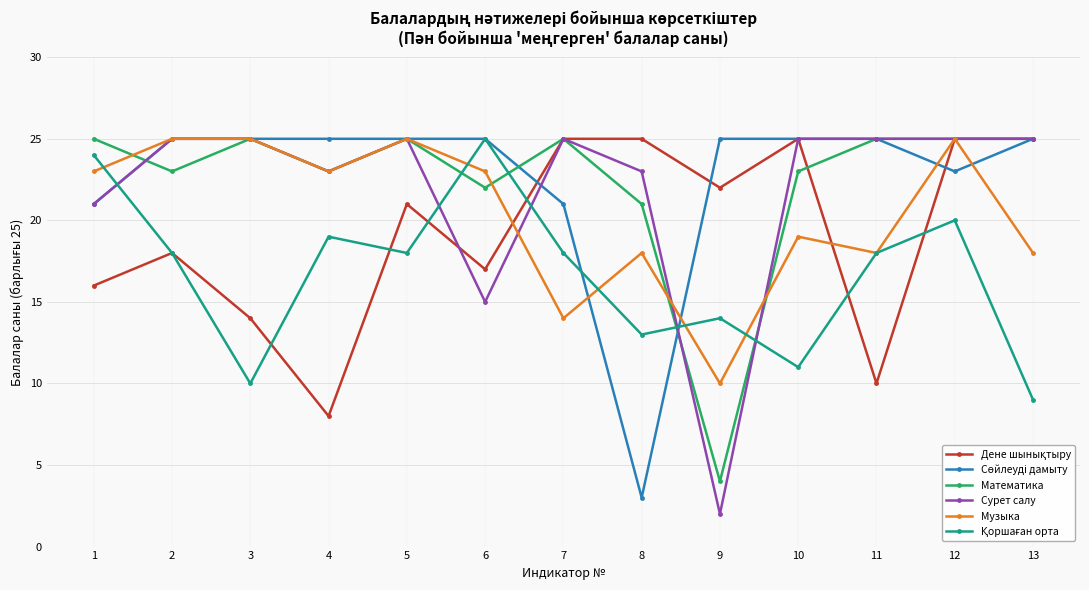

True or false: Сурет салу has a value of 11 at 8.

False